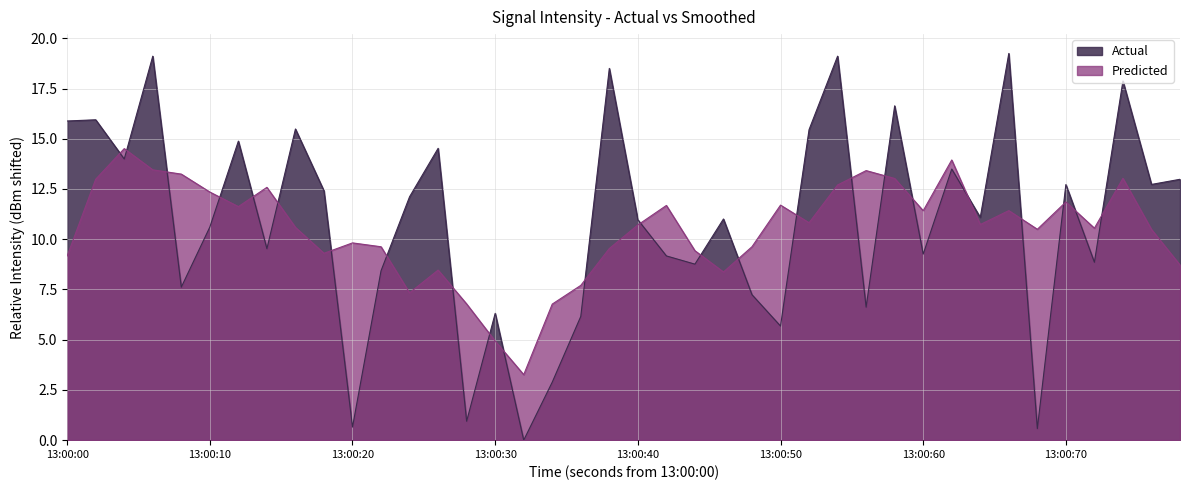

How many points are lower than both their immediate neighbors (excluding endpoints)?

14